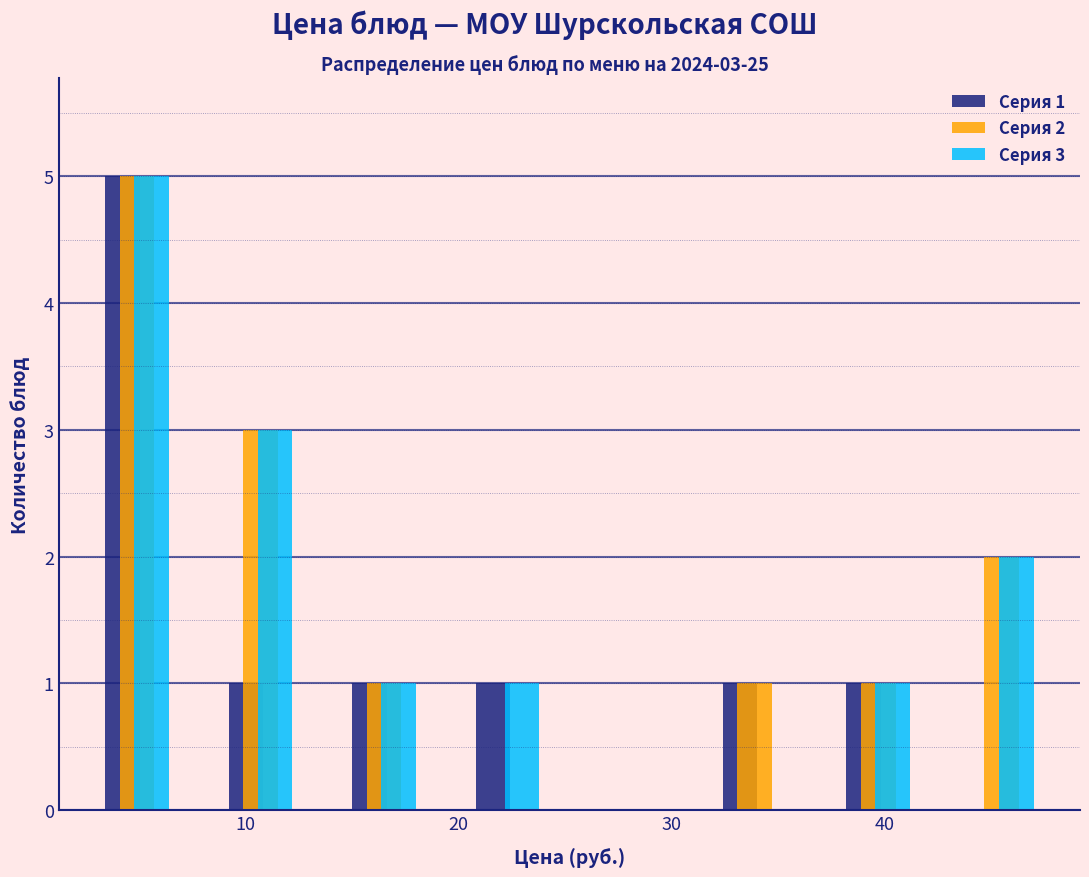

In the Серия 2 series, which range on the x-axis has the tallest bar?

2 to 8